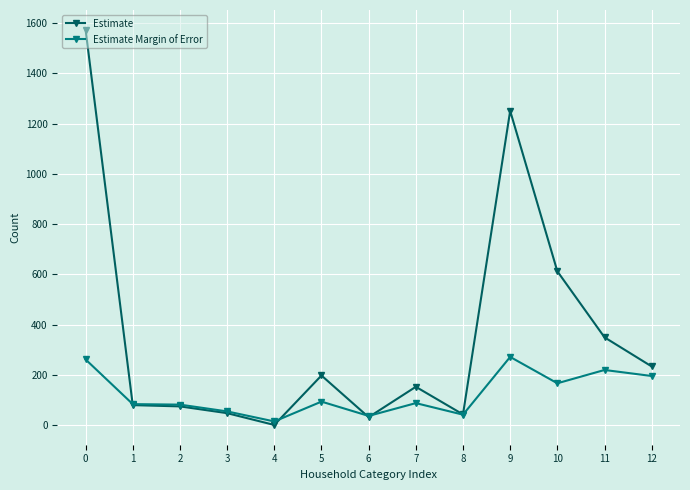

Is the value of Estimate Margin of Error at 5 greater than the value of Estimate at 10?

No